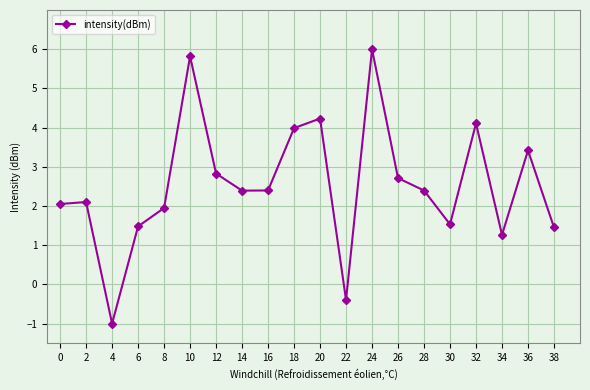

Does the chart have visible grid lines?

Yes